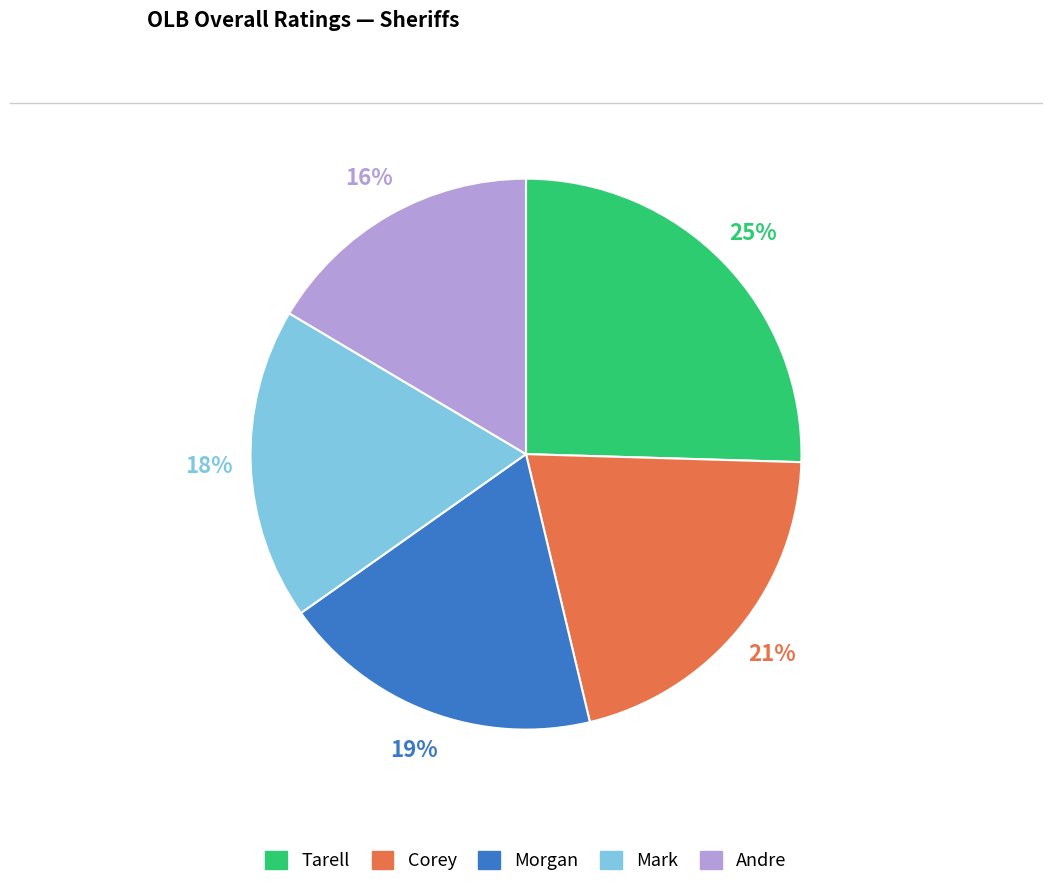

To the nearest percent, what is the average slice percentage?

20%